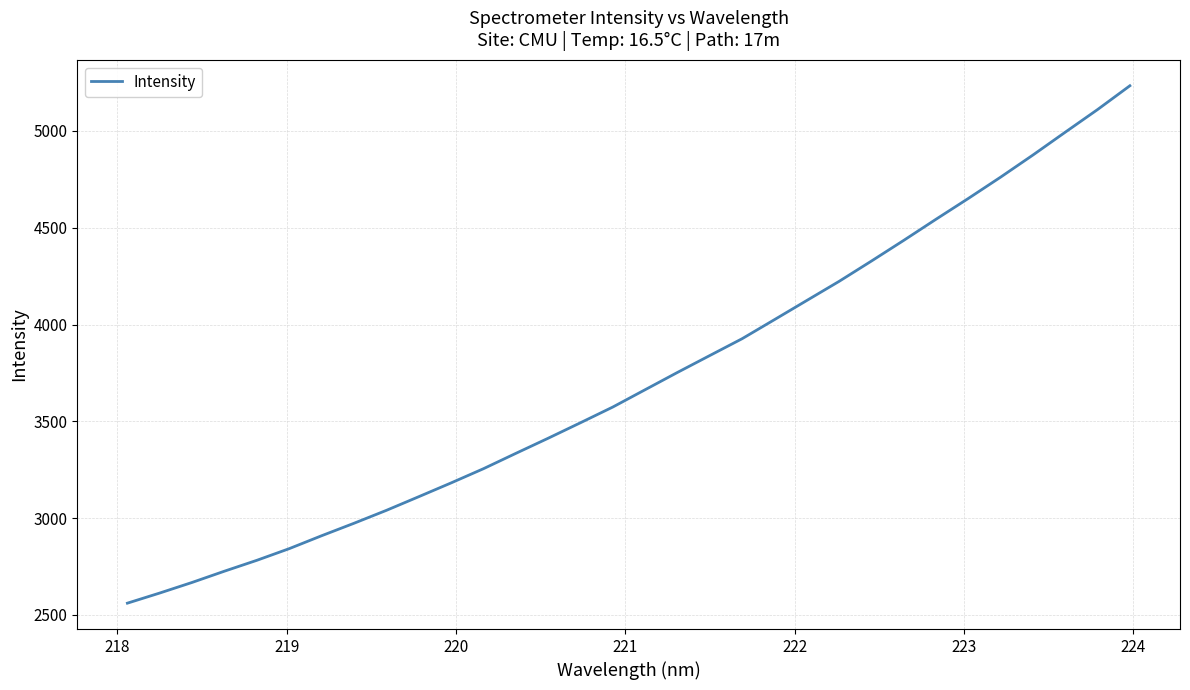

True or false: there are more than 1 points higher than both neighbors.

False